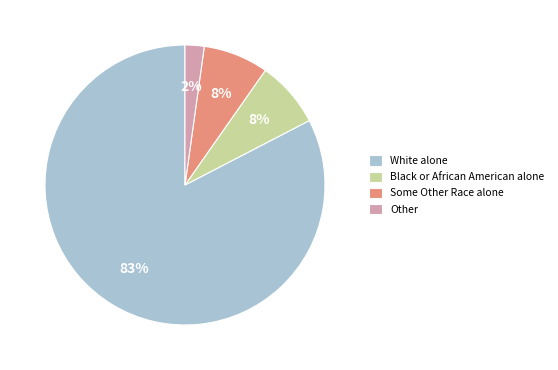

Is there any slice that represents more than half of the pie?

Yes